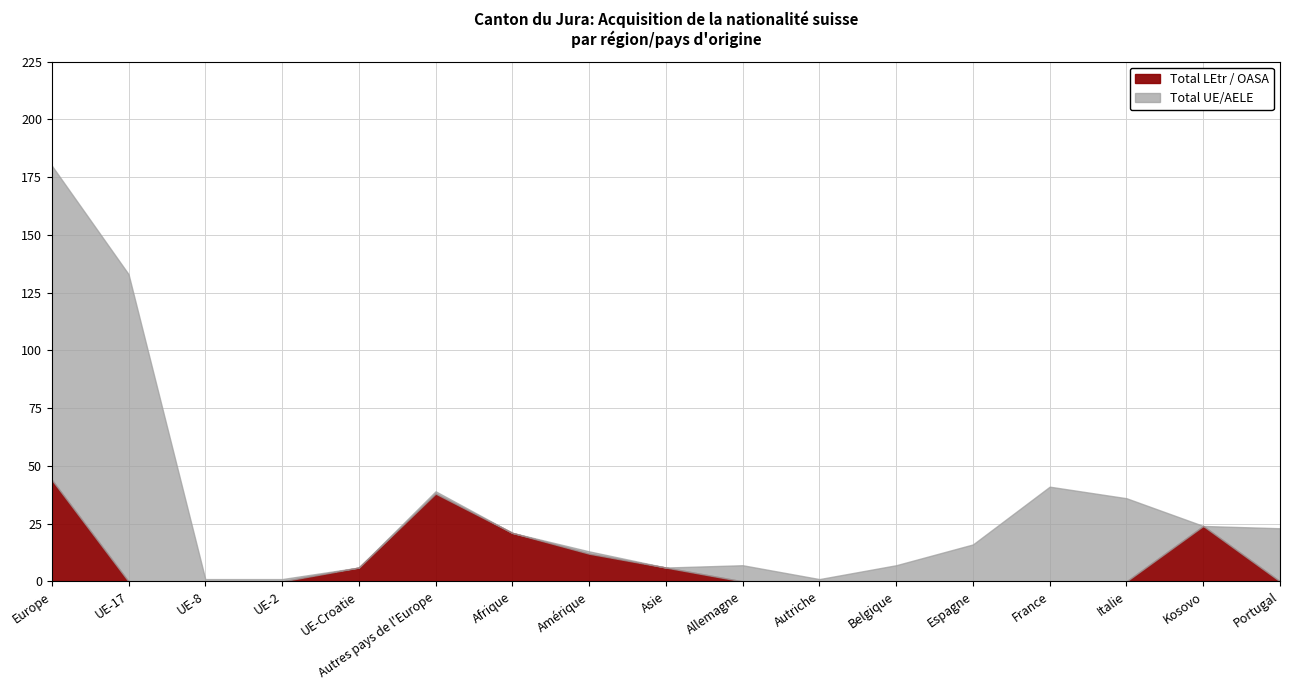

What is the label of the 9th point from the left?

Asie